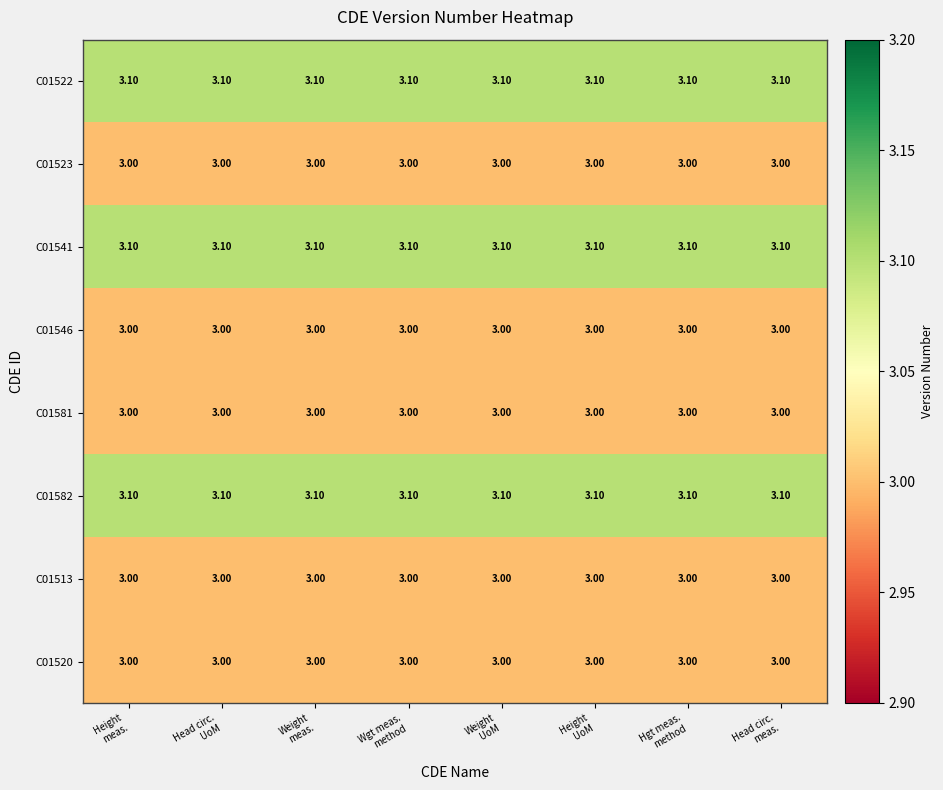

At how many categories does at least one series exceed 3?

8